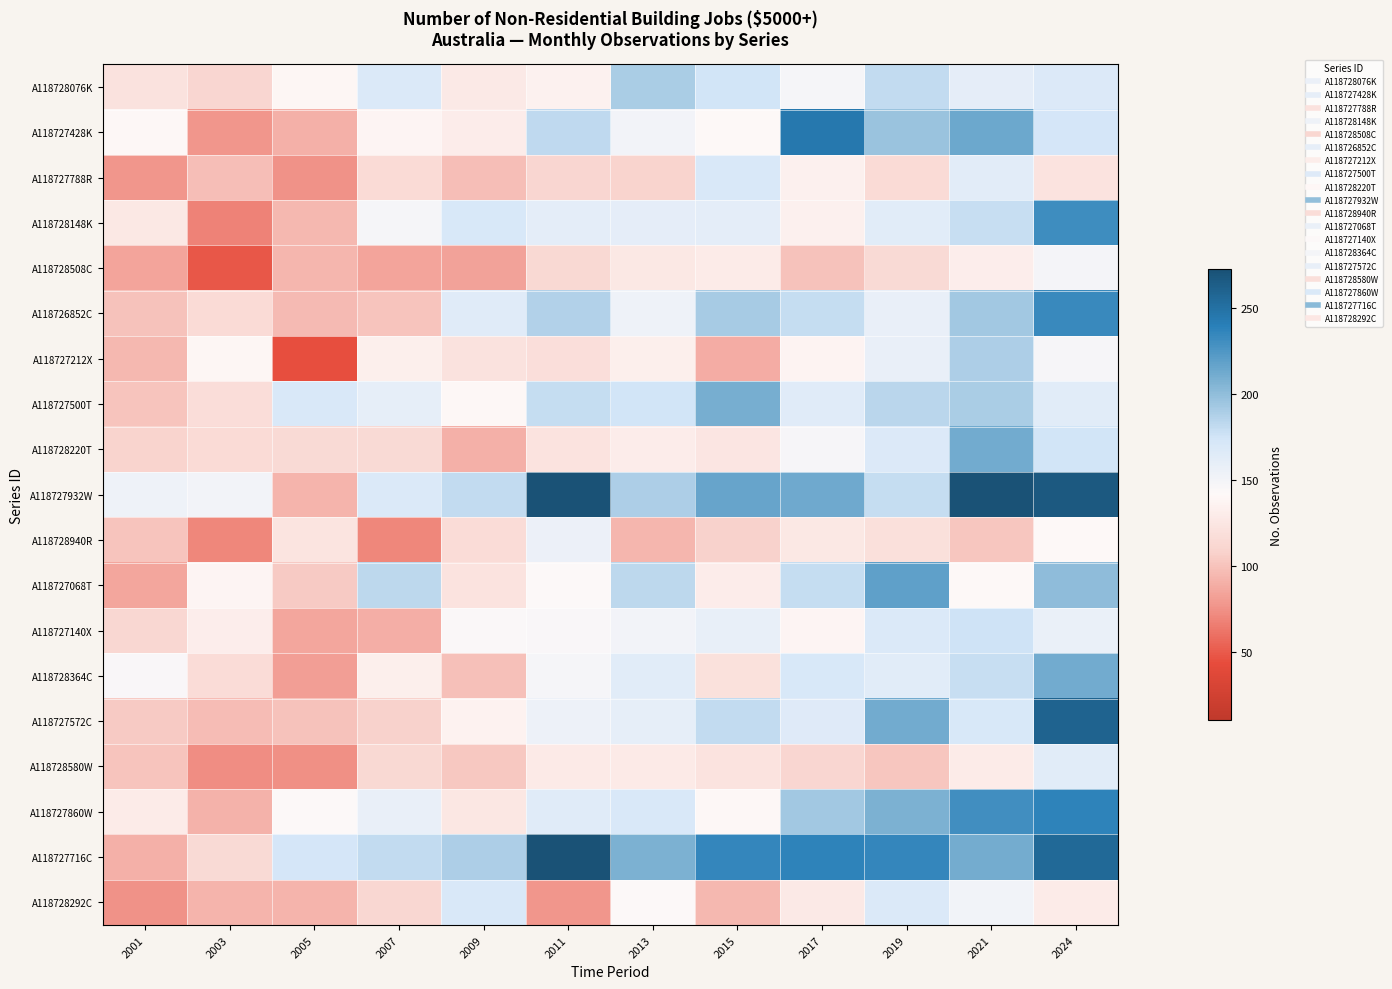

Which has a higher value, 2024 or 2013?

2013